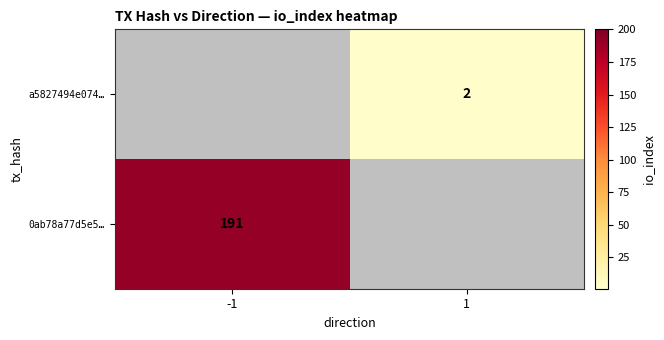

At which category is the sum across all series the highest?

-1